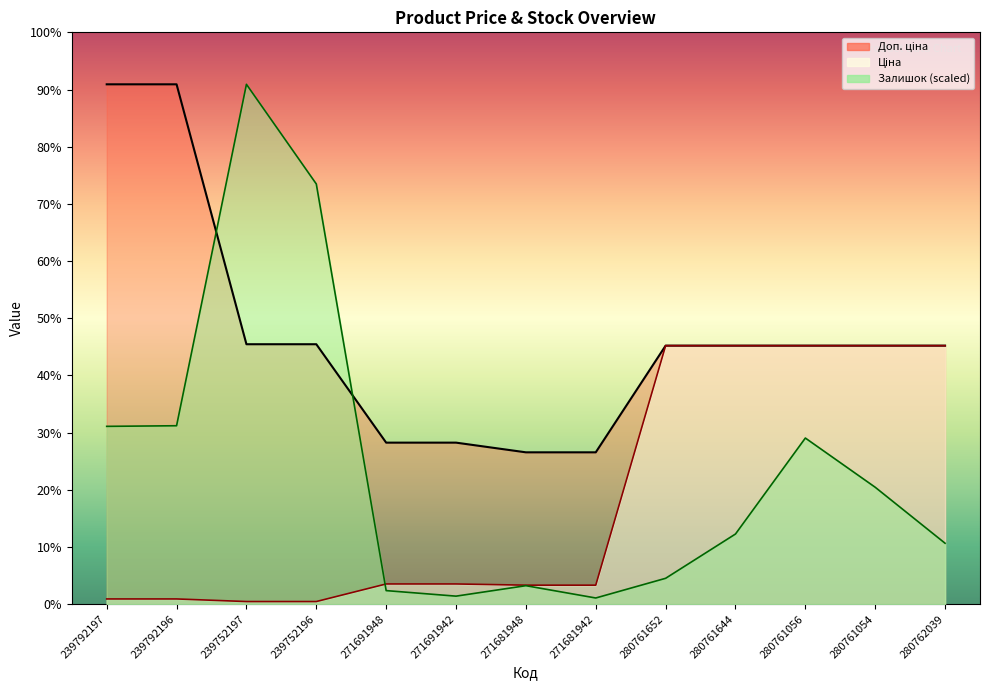

True or false: Доп. ціна has a value of 8052.5 at 280761644.

False